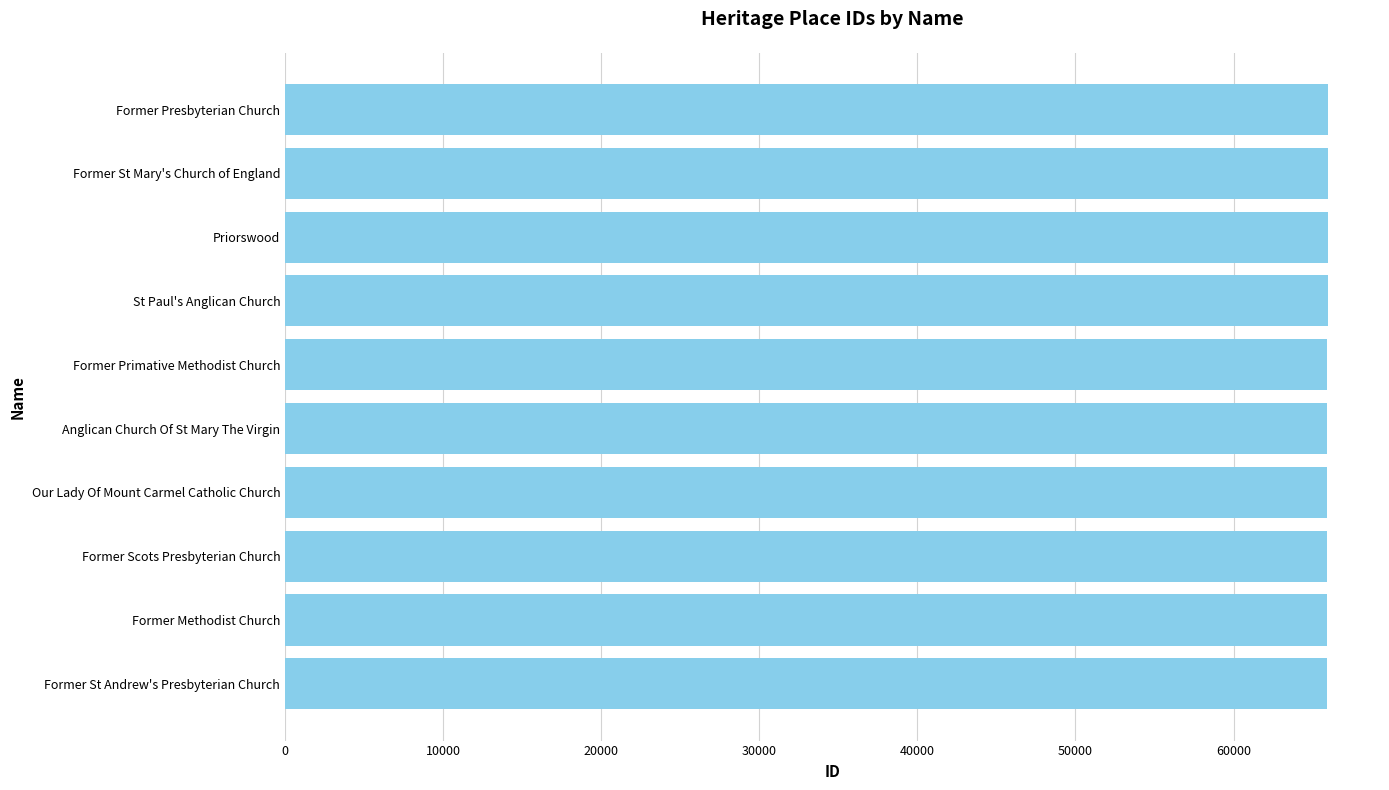

What is the greatest value displayed?

65968